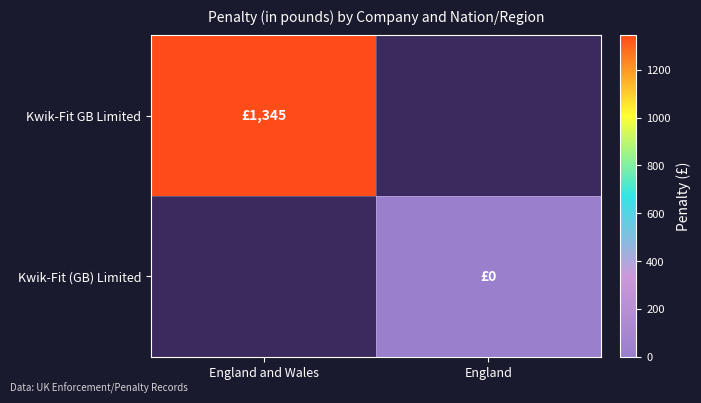

Is it true that Kwik-Fit (GB) Limited equals 0.0 at England?

True